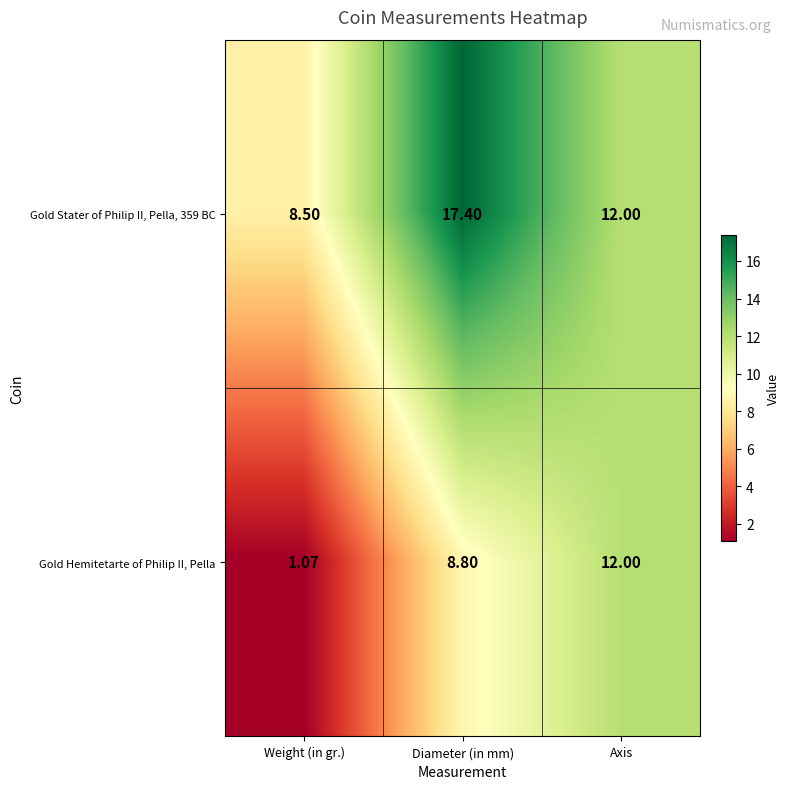

At how many categories does at least one series exceed 8?

3